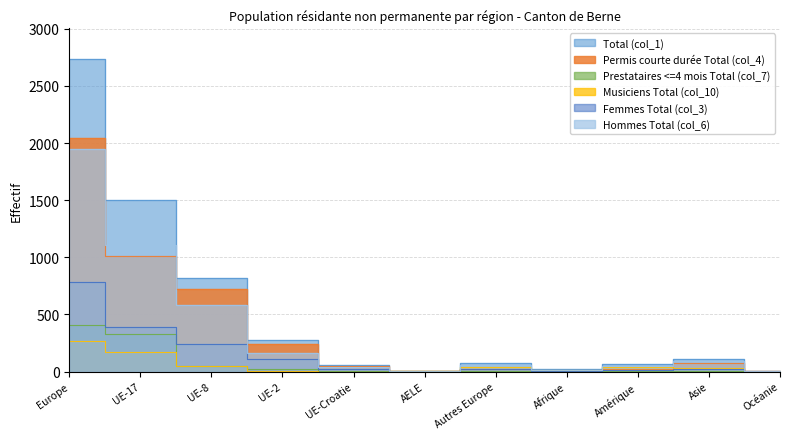

Reading right to left, what are all the values shown in this chart?

Total (col_1): 1	109	66	18	75	4	56	276	820	1500	2731
Permis courte durée Total (col_4): 1	77	23	8	22	1	49	244	724	1007	2047
Prestataires <=4 mois Total (col_7): 0	3	3	1	6	0	7	26	46	324	409
Musiciens Total (col_10): 0	29	38	9	43	3	0	6	50	169	271
Femmes Total (col_3): 0	21	15	6	19	0	20	112	237	393	781
Hommes Total (col_6): 1	88	51	12	56	4	36	164	583	1107	1950